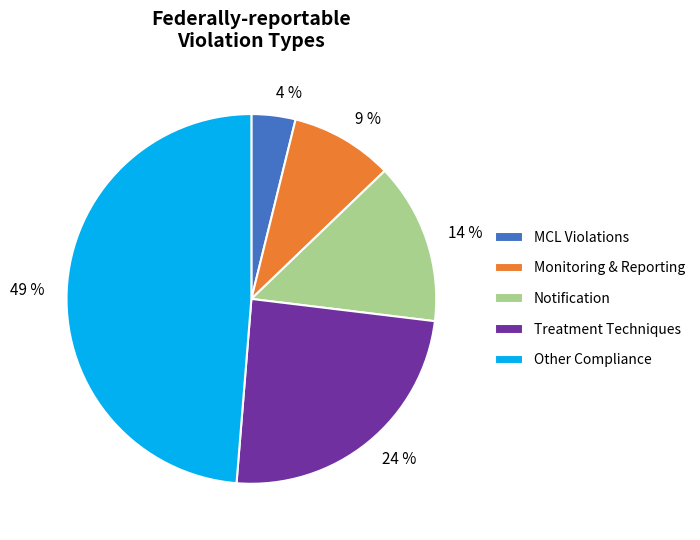

Is there any slice that represents more than half of the pie?

No